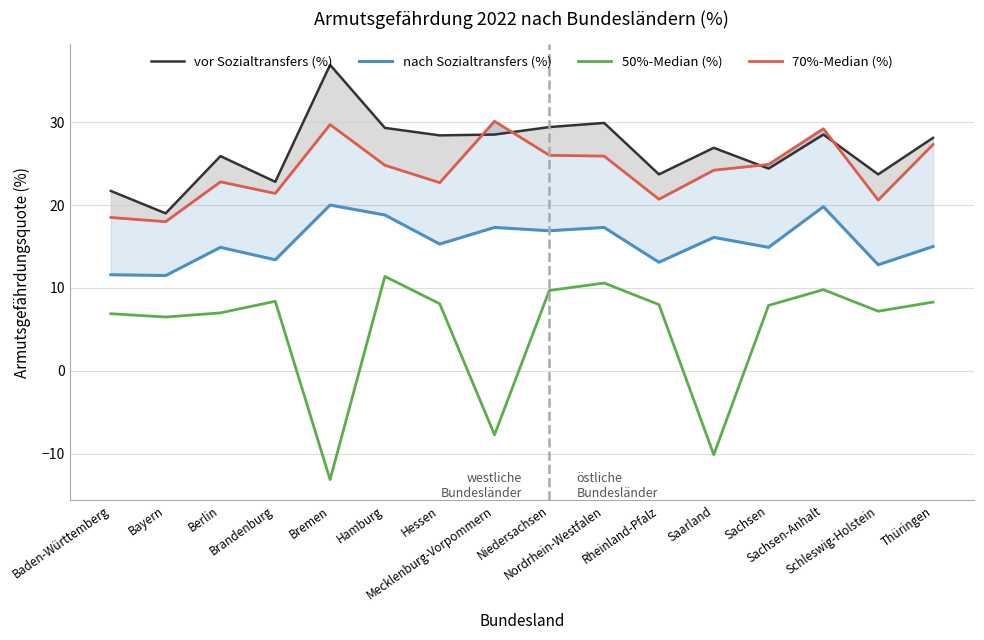

True or false: nach Sozialtransfers (%) and 50%-Median (%) cross at least once.

False